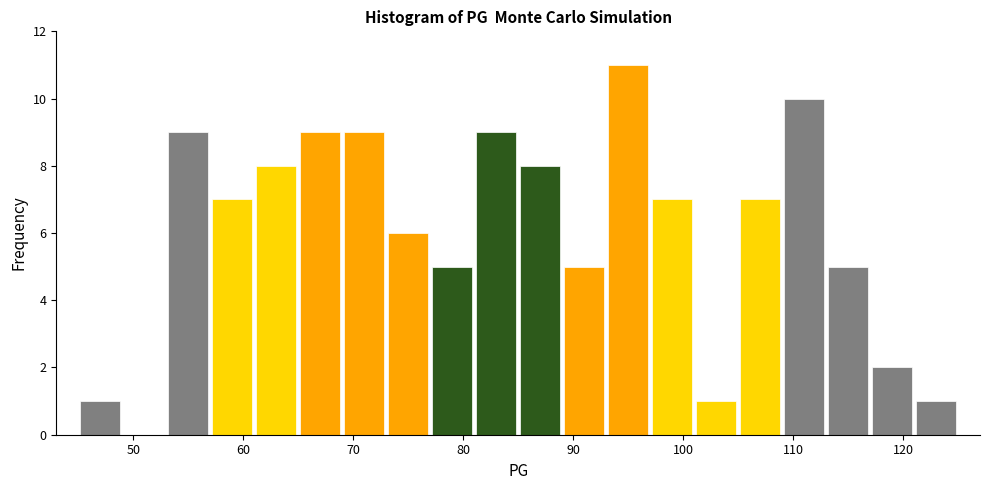

How tall is the bar that spans 117 to 121 on the x-axis? The values are not printed on the chart, so give them approximately, as read against the axis.

2